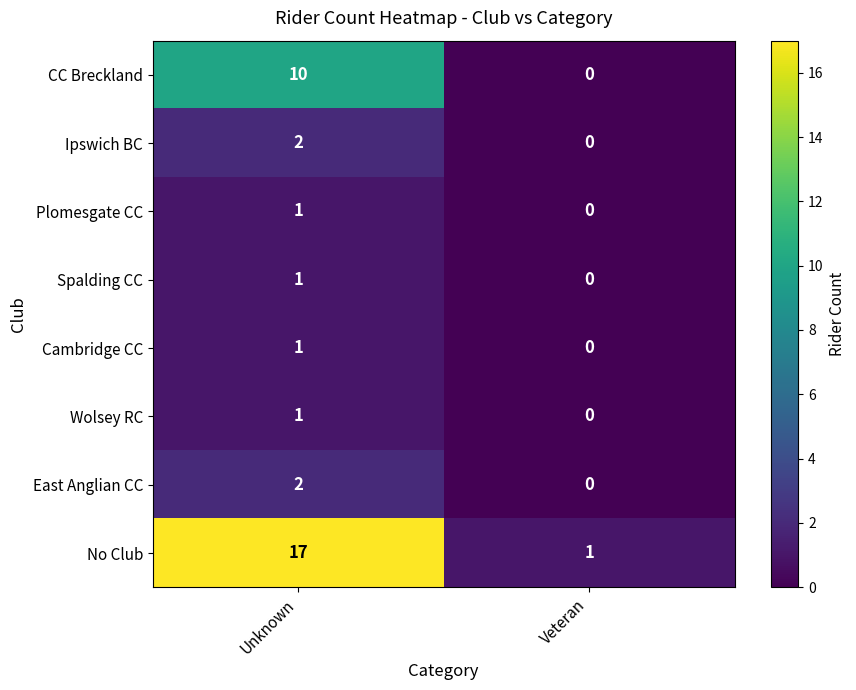

How many series are shown in this chart?

8